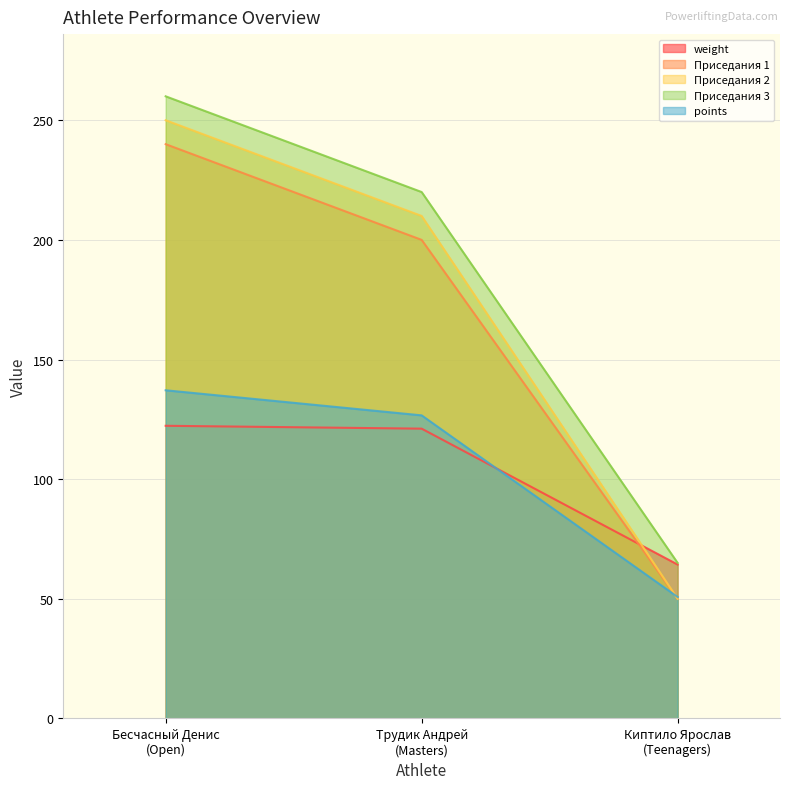

The Приседания 1 series shows 18.9 at Киптило Ярослав
(Teenagers). True or false?

False